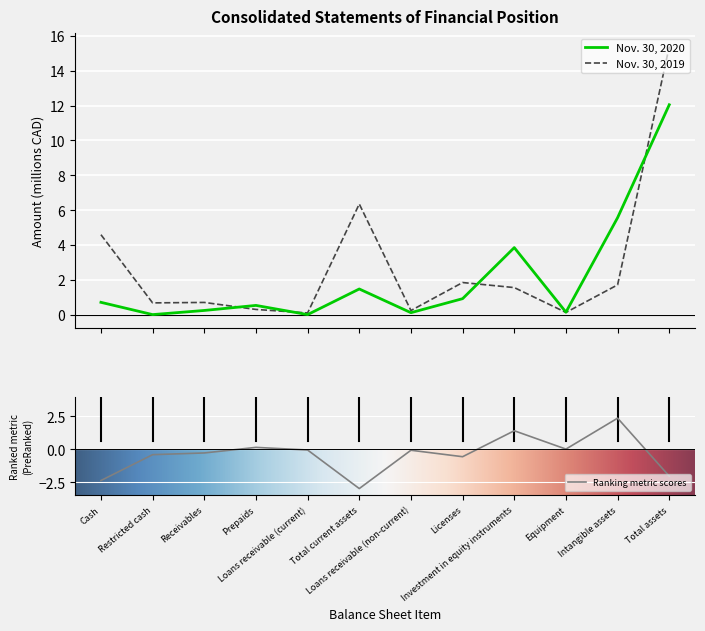

The value of Nov. 30, 2019 at Receivables is 0.2. True or false?

False